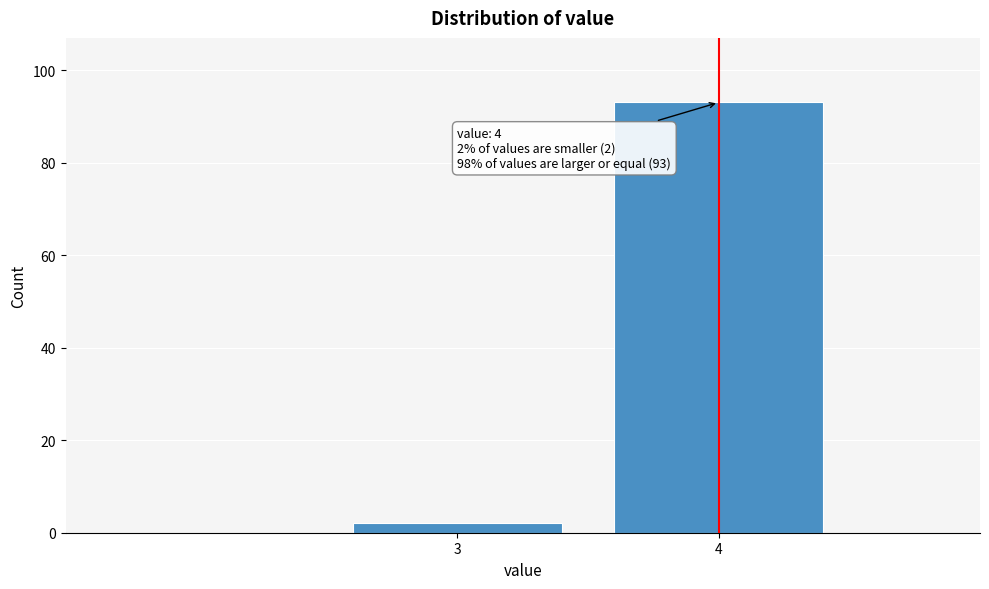

Reading right to left, what are all the values shown in this chart?

93	2